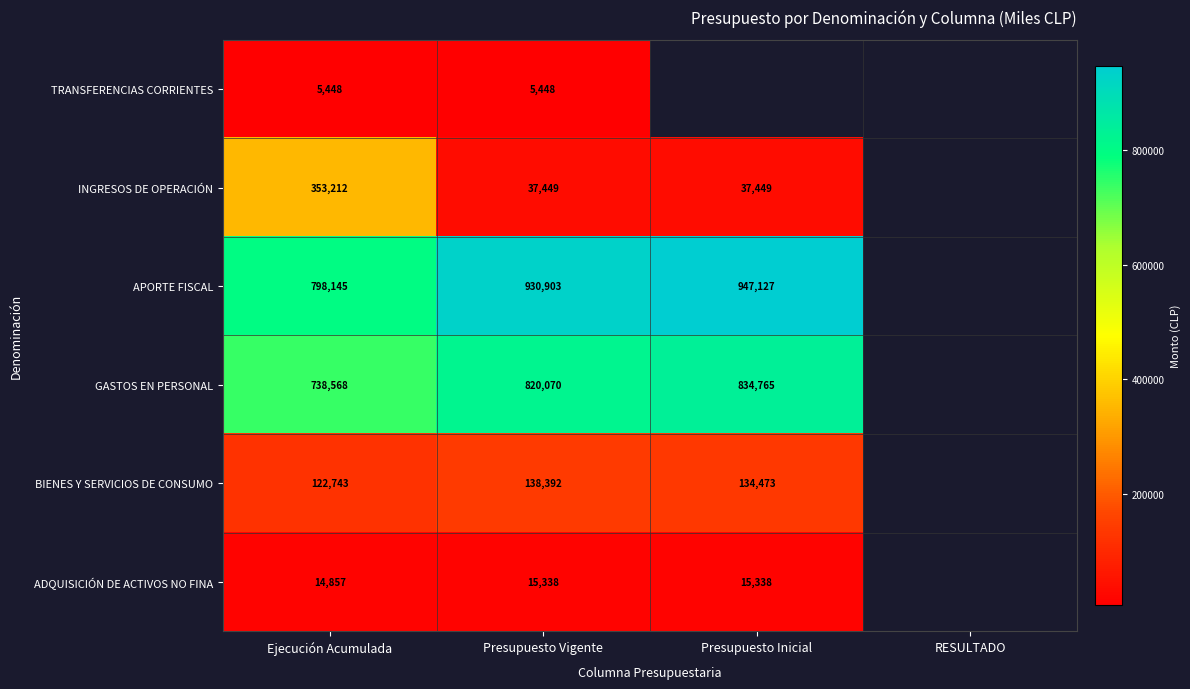

Is the value of ADQUISICIÓN DE ACTIVOS NO FINA at Ejecución Acumulada greater than the value of INGRESOS DE OPERACIÓN at Presupuesto Inicial?

No